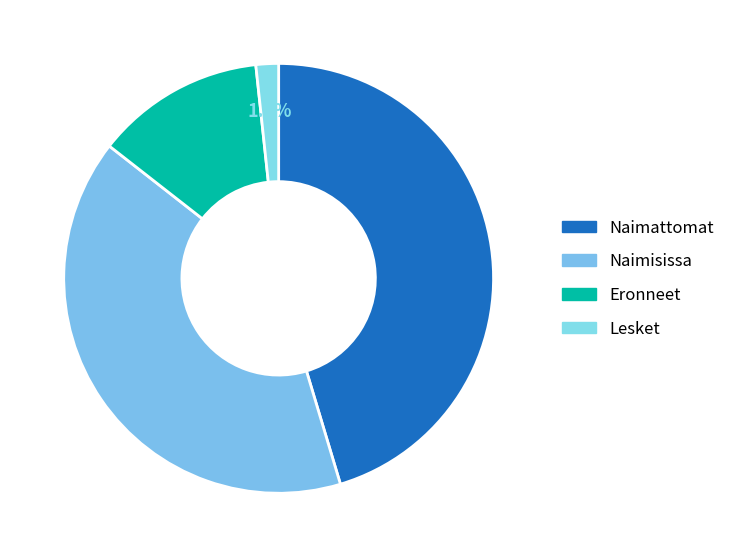

Between Eronneet and Naimattomat, which is larger?

Naimattomat